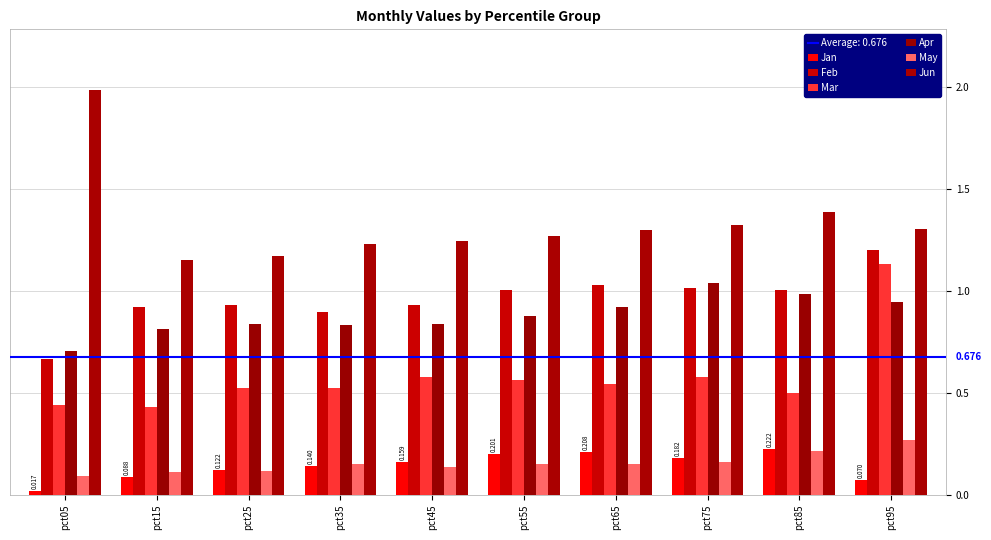

Reading left to right, transcribe all the data shown in this chart.

Jan: 0.0	0.1	0.1	0.1	0.2	0.2	0.2	0.2	0.2	0.1
Feb: 0.7	0.9	0.9	0.9	0.9	1.0	1.0	1.0	1.0	1.2
Mar: 0.4	0.4	0.5	0.5	0.6	0.6	0.5	0.6	0.5	1.1
Apr: 0.7	0.8	0.8	0.8	0.8	0.9	0.9	1.0	1.0	0.9
May: 0.1	0.1	0.1	0.1	0.1	0.2	0.2	0.2	0.2	0.3
Jun: 2.0	1.2	1.2	1.2	1.2	1.3	1.3	1.3	1.4	1.3